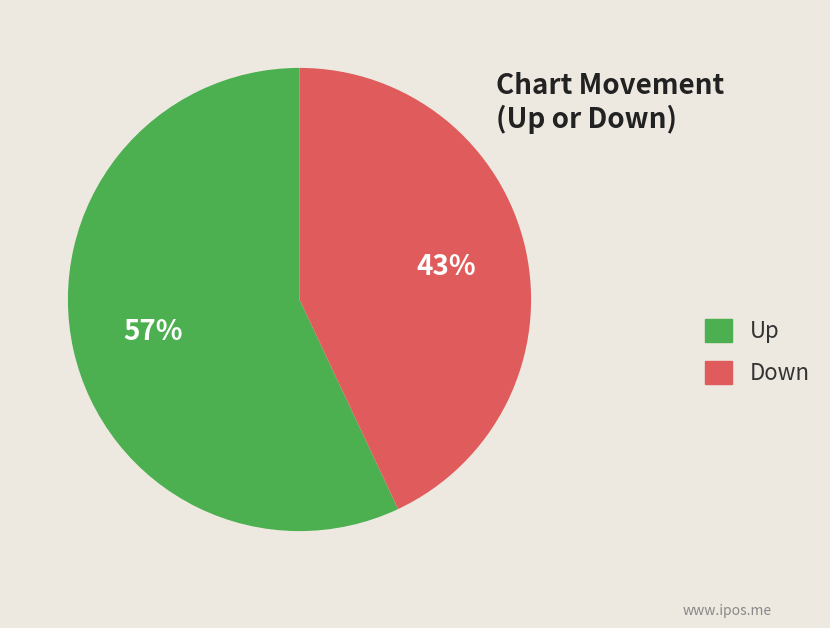

Is the sum of Down and Up greater than half?

Yes